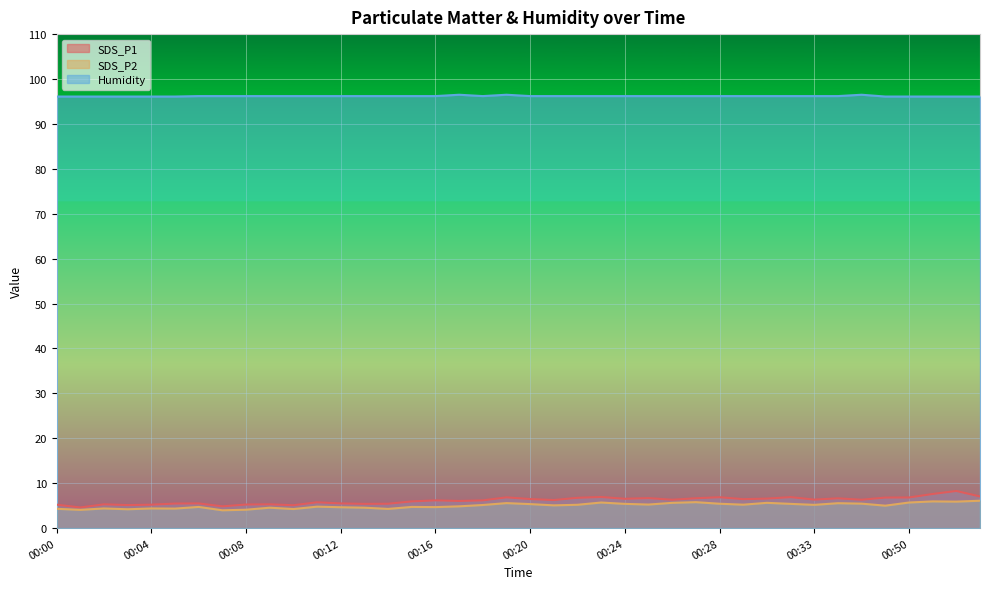

Between 00:10 and 00:11, which series saw the biggest shift?

SDS_P1